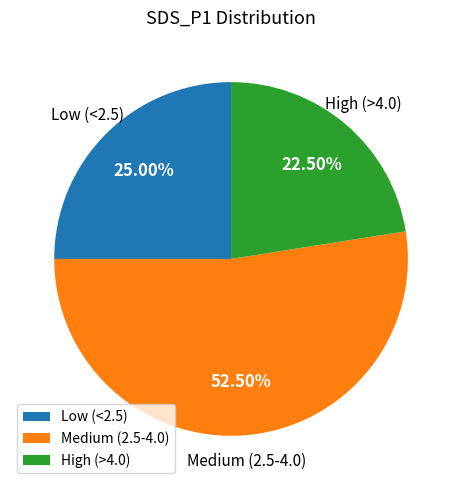

Which has a higher value, High (>4.0) or Medium (2.5-4.0)?

Medium (2.5-4.0)